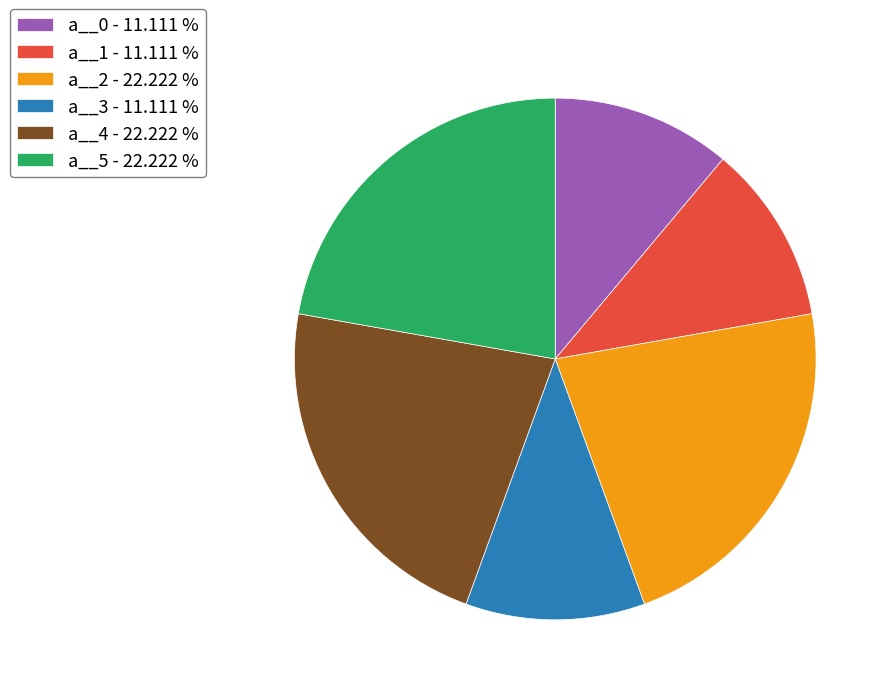

Approximately how many times larger is the value at a__5 compared to a__0?

2.0